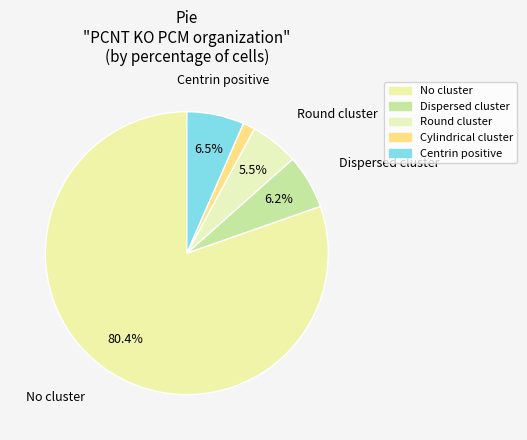

How many segments does this pie chart have?

5